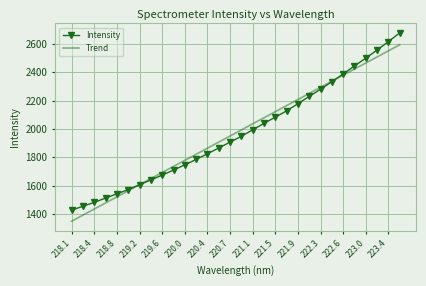

What is the maximum value for Trend?

2594.6